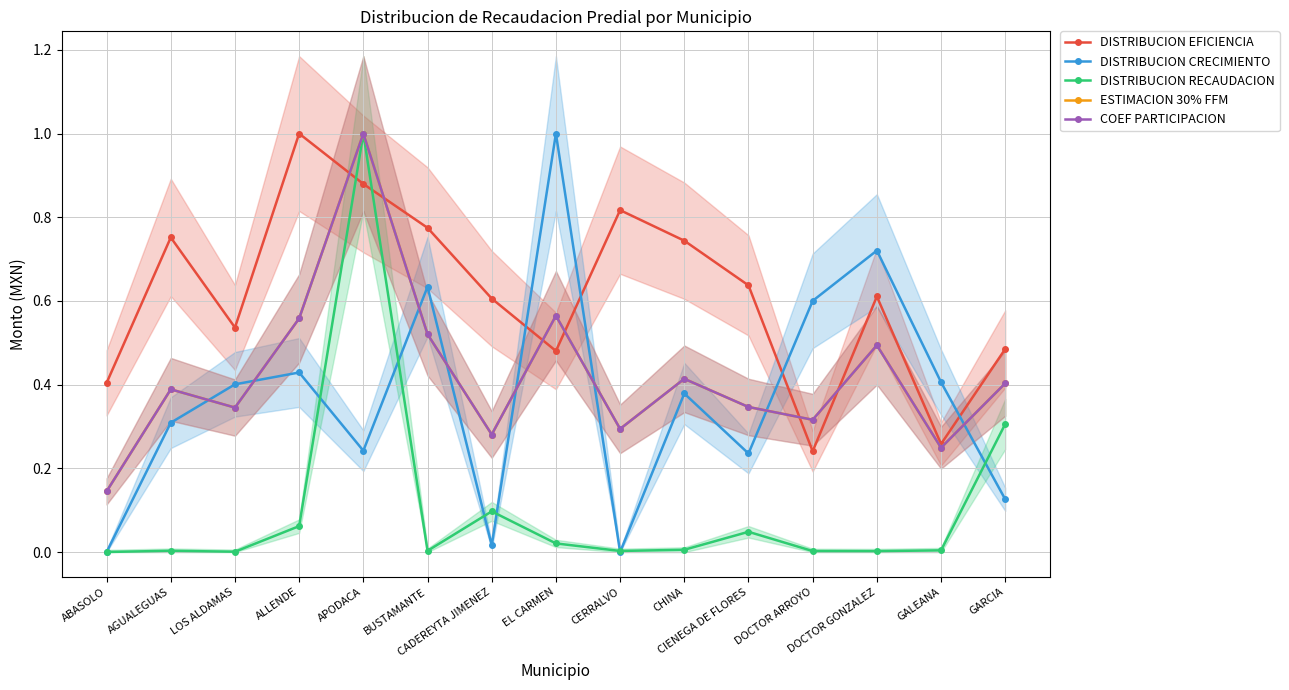

What is the difference between the highest and lowest values at GALEANA?

0.4